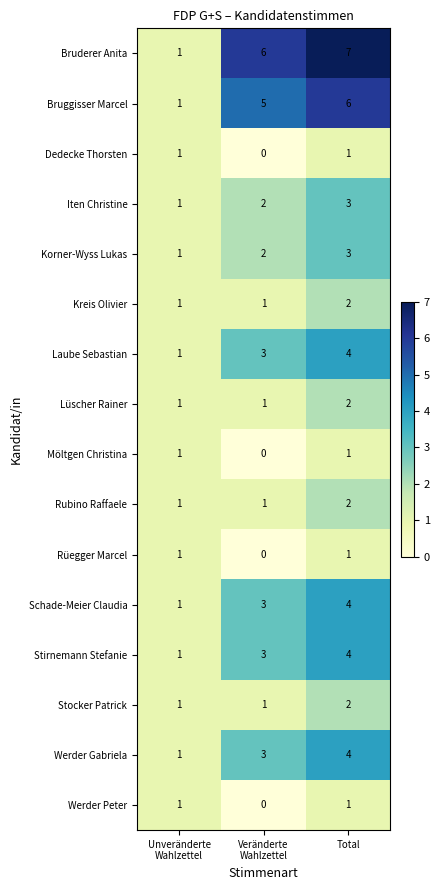

What is the sum of all Kreis Olivier values?

4